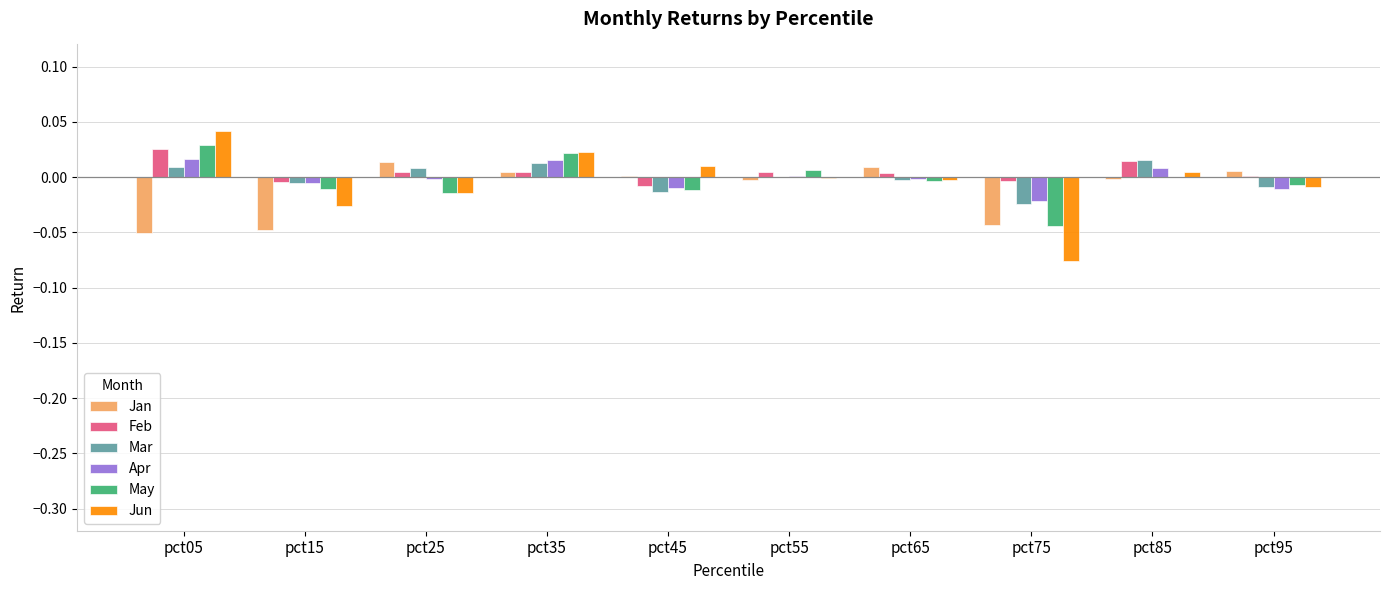

Count the number of categories in the chart.

10